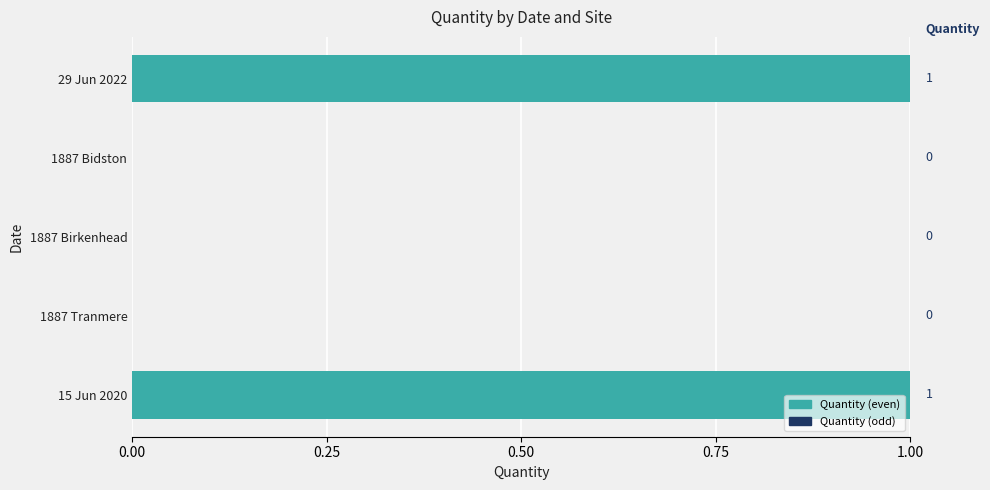

Reading bottom to top, what are all the values shown in this chart?

15 Jun 2020=1	1887 Tranmere=0	1887 Birkenhead=0	1887 Bidston=0	29 Jun 2022=1